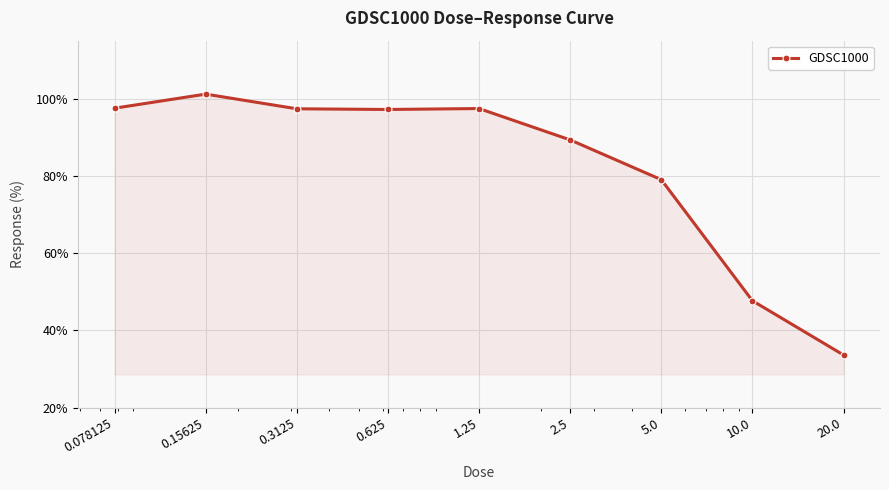

What is the value of the 3rd point from the left?

97.4